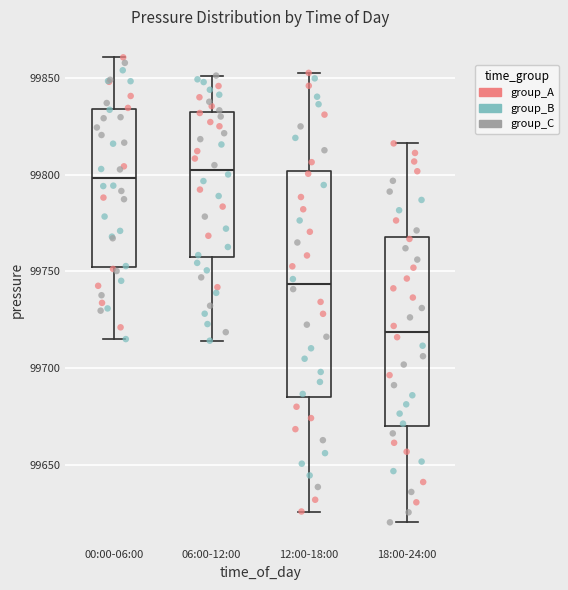

Which box's median line is the lowest?

18:00-24:00